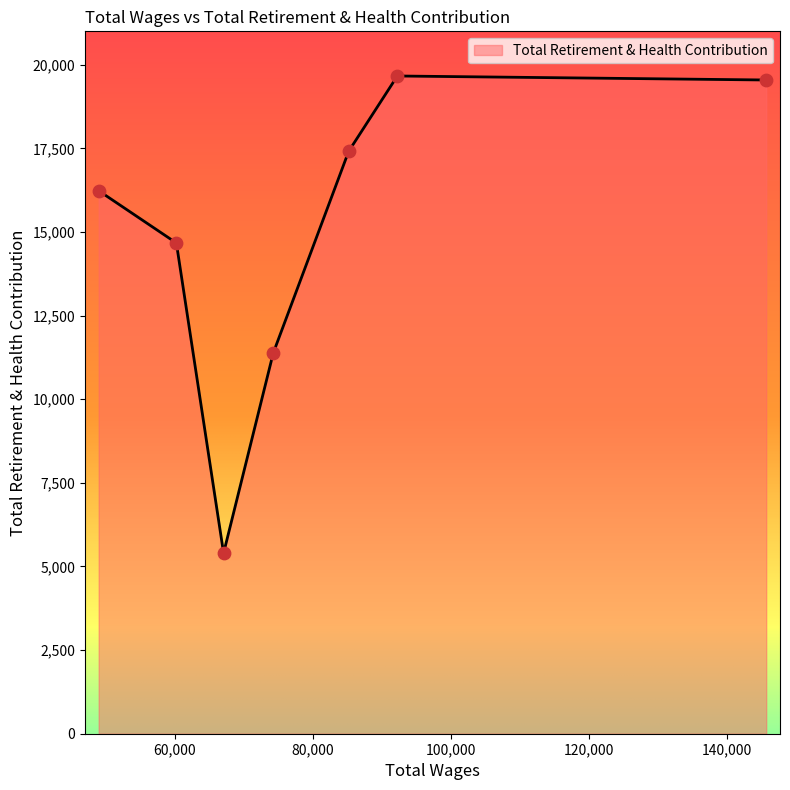

True or false: there are more than 2 points higher than both neighbors.

False